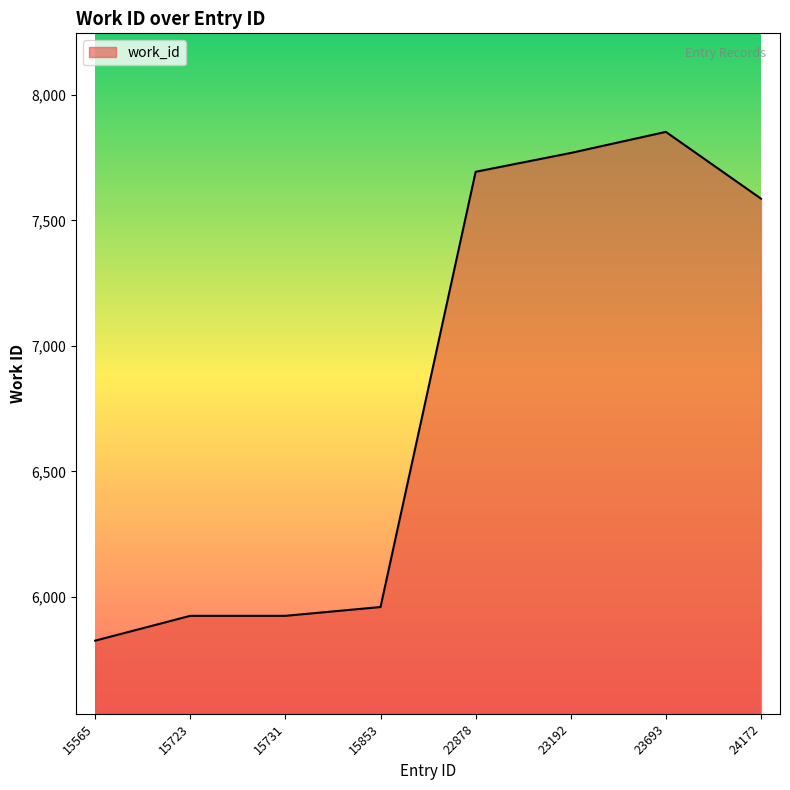

What is the difference between the maximum and second lowest values?

1928